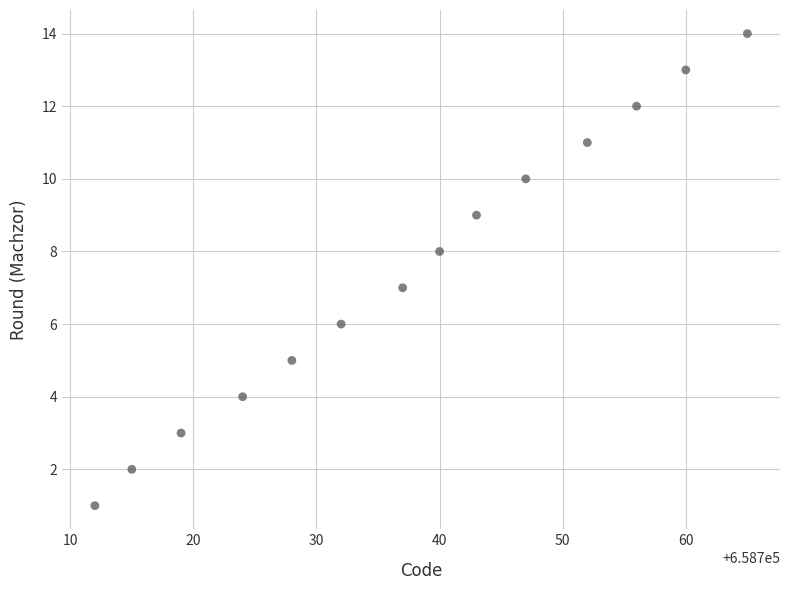

What is the range of Y values (max minus min)?

13